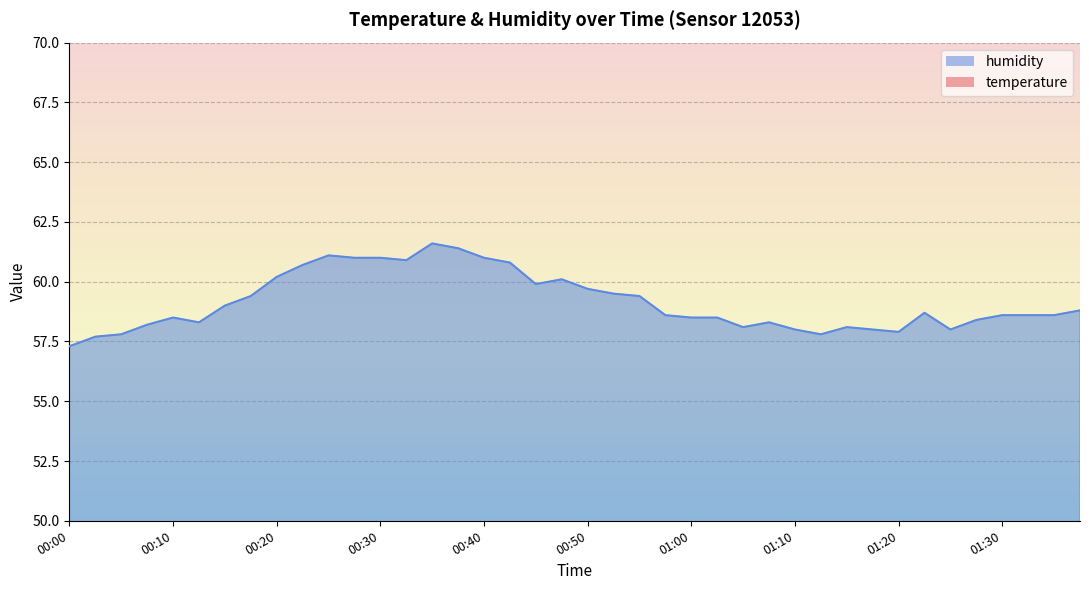

True or false: temperature and humidity intersect in this chart.

False